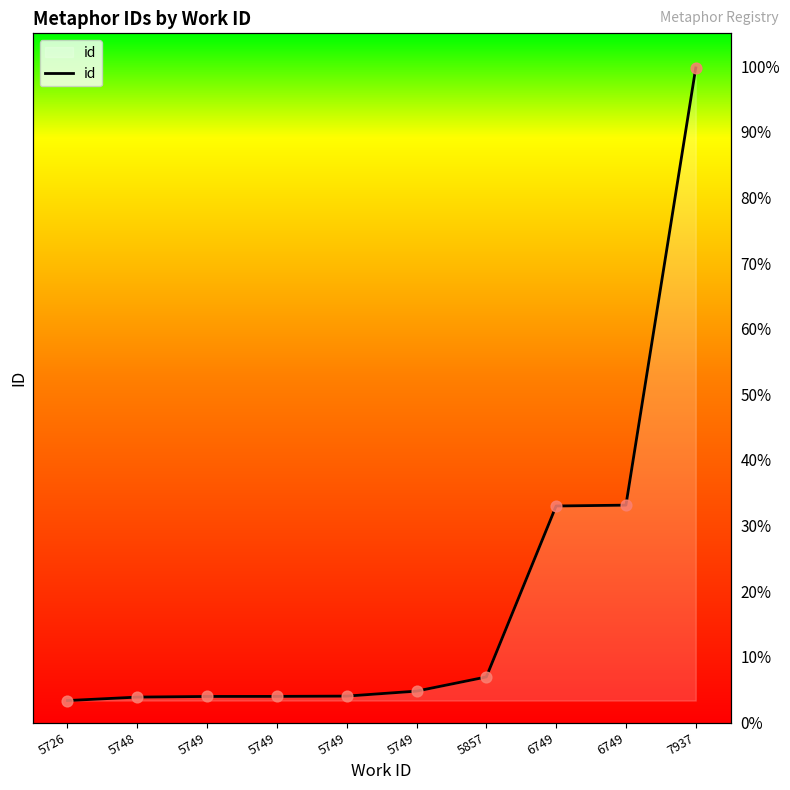

Between 5749 and 5857, which is larger?

5857